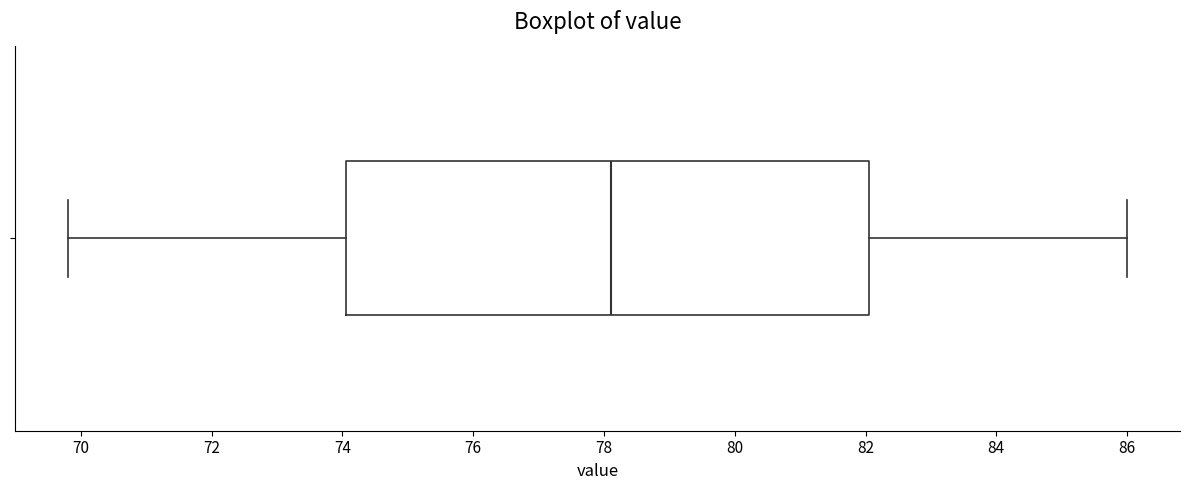

Where does the left whisker of the box end on the x-axis? The values are not printed on the chart, so give them approximately, as read against the axis.

69.8